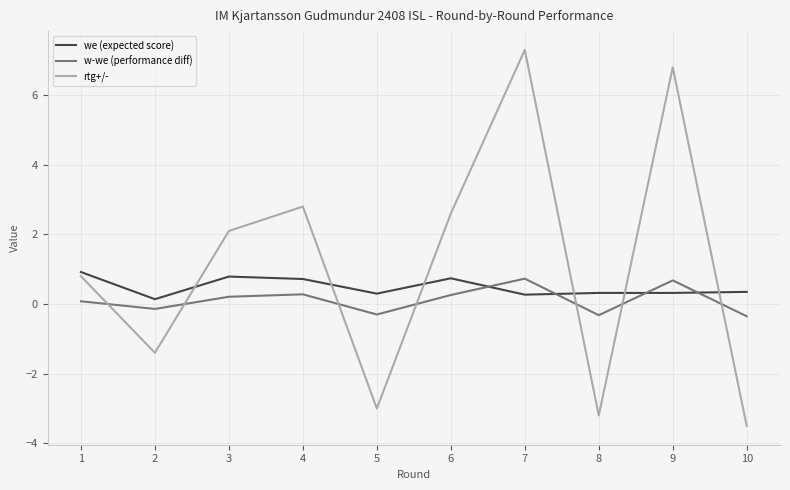

Which series has the largest total across all categories?

rtg+/-